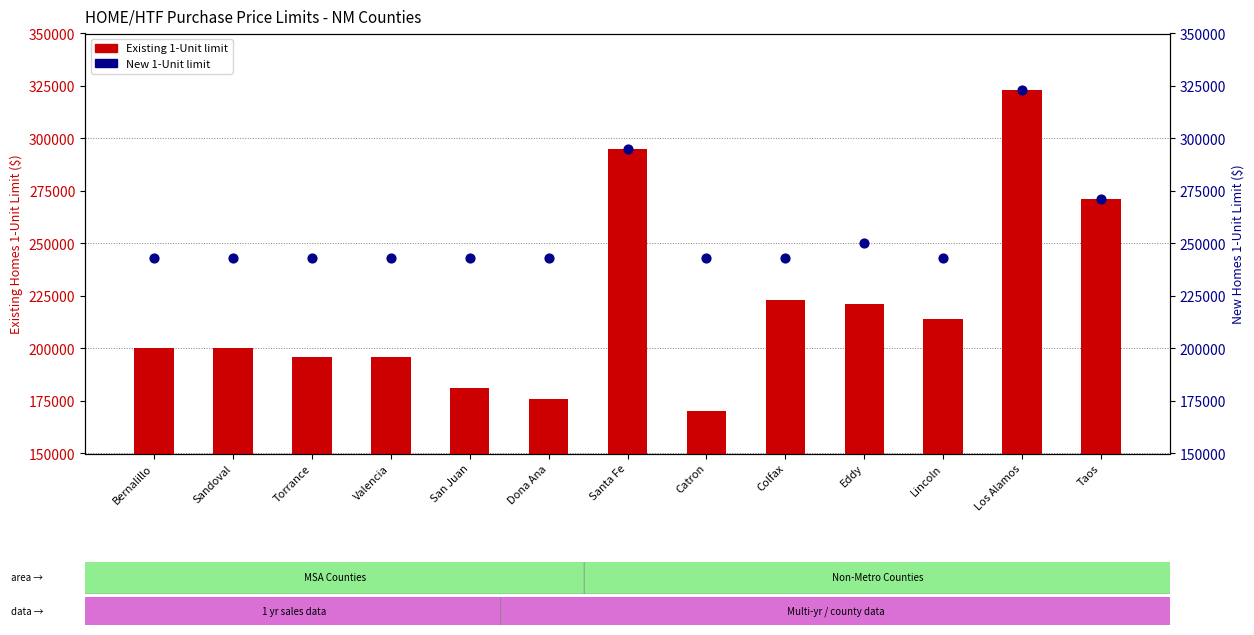

Which series has the widest spread of Y values?

Existing 1-Unit